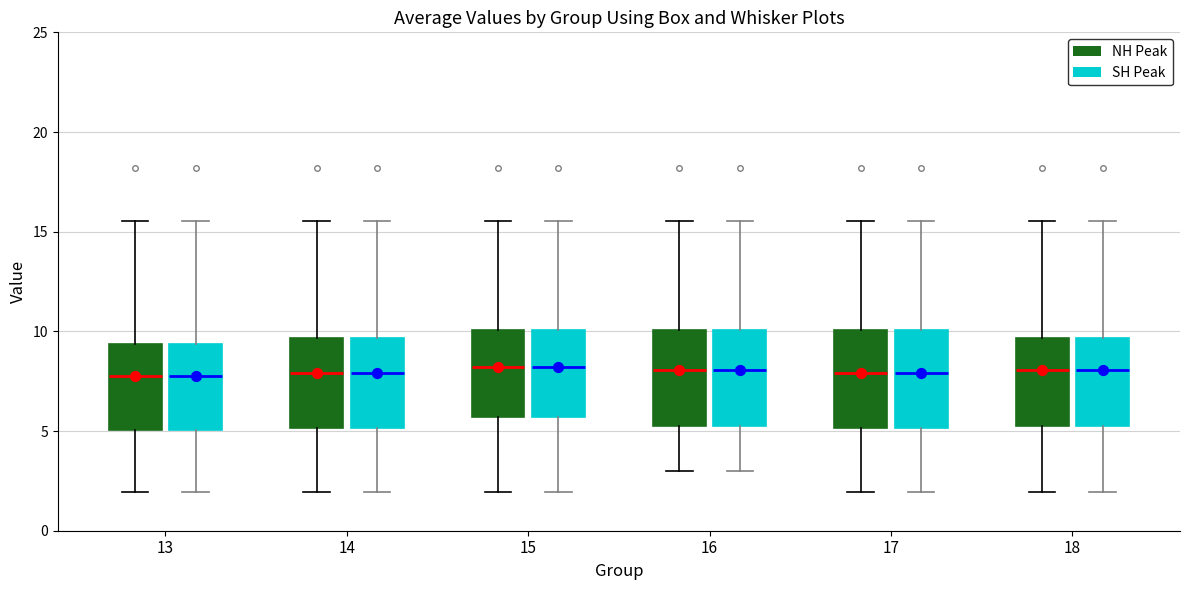

Reading left to right, read every box against the y-axis: the position of its median line, the range the box covers, and the ends of its whiskers. The values are not printed on the chart, so give them approximately, as read against the axis.

13 (NH Peak): median 7.5, box 5.0 to 9.5, whiskers 2.0 to 15.5
13 (SH Peak): median 7.5, box 5.0 to 9.5, whiskers 2.0 to 15.5
14 (NH Peak): median 8.0, box 5.0 to 9.5, whiskers 2.0 to 15.5
14 (SH Peak): median 8.0, box 5.0 to 9.5, whiskers 2.0 to 15.5
15 (NH Peak): median 8.0, box 5.5 to 10.0, whiskers 2.0 to 15.5
15 (SH Peak): median 8.0, box 5.5 to 10.0, whiskers 2.0 to 15.5
16 (NH Peak): median 8.0, box 5.5 to 10.0, whiskers 3.0 to 15.5
16 (SH Peak): median 8.0, box 5.5 to 10.0, whiskers 3.0 to 15.5
17 (NH Peak): median 8.0, box 5.0 to 10.0, whiskers 2.0 to 15.5
17 (SH Peak): median 8.0, box 5.0 to 10.0, whiskers 2.0 to 15.5
18 (NH Peak): median 8.0, box 5.5 to 9.5, whiskers 2.0 to 15.5
18 (SH Peak): median 8.0, box 5.5 to 9.5, whiskers 2.0 to 15.5